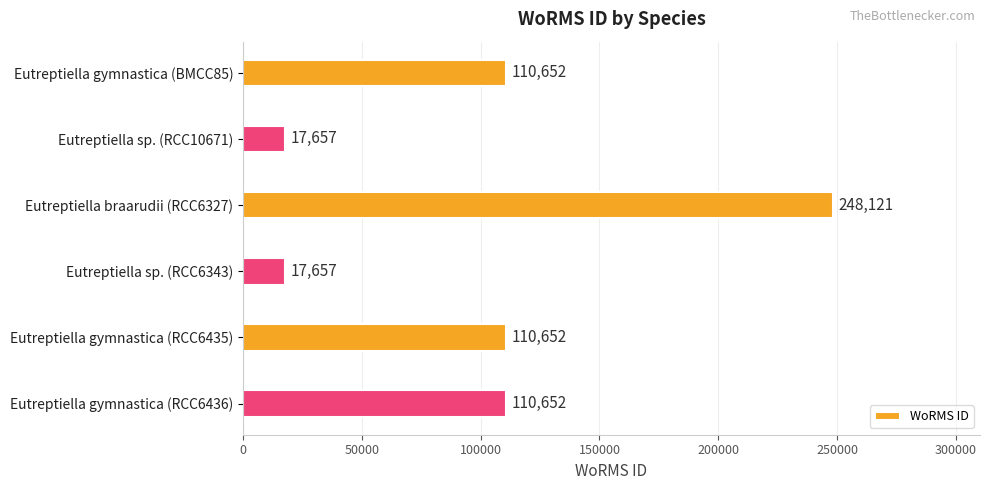

Does the chart contain any negative values?

No